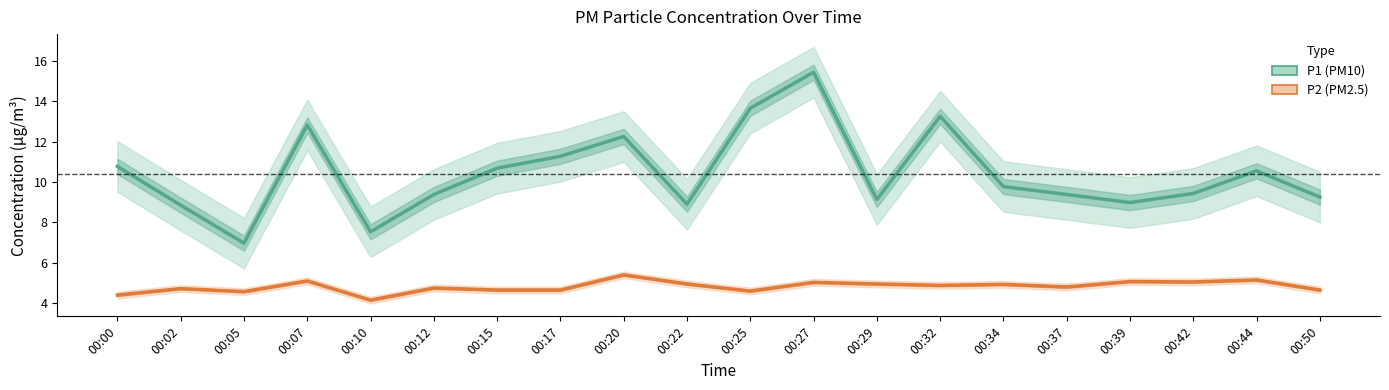

True or false: P2 (PM2.5) and P1 (PM10) cross at least once.

False